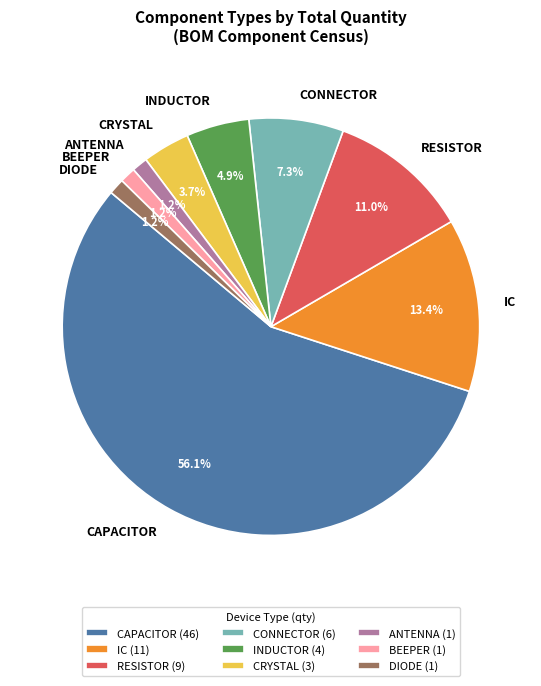

What percentage is NOT represented by DIODE?

98.8%